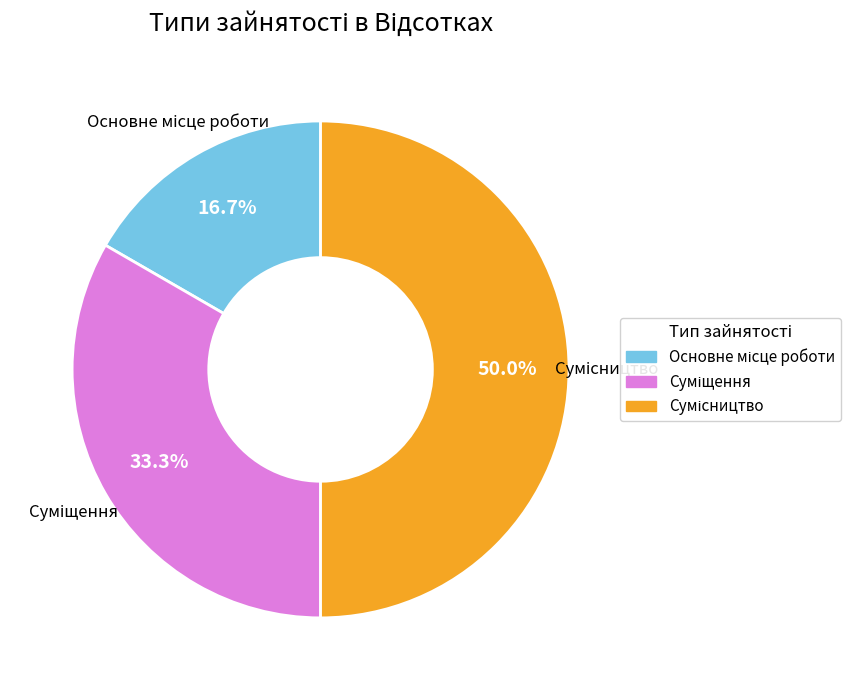

To the nearest percent, what is the difference between the Суміщення and Основне місце роботи slice percentages?

17%